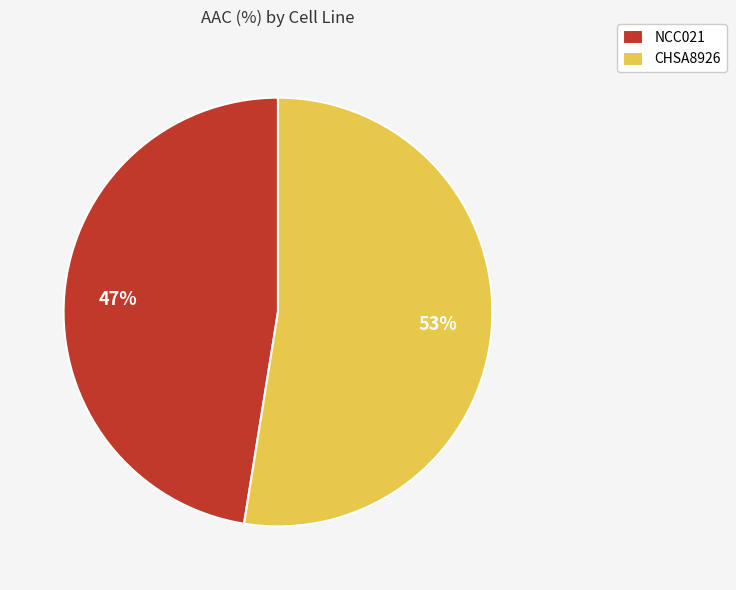

Count the number of slices in the pie.

2